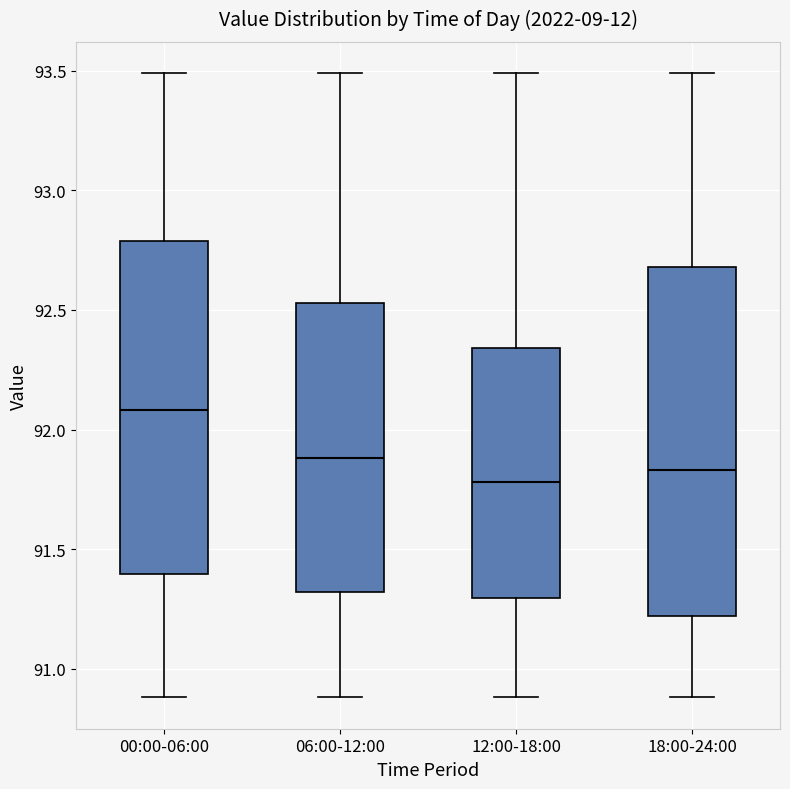

Which box is the tallest, from its lower edge to its upper edge?

18:00-24:00